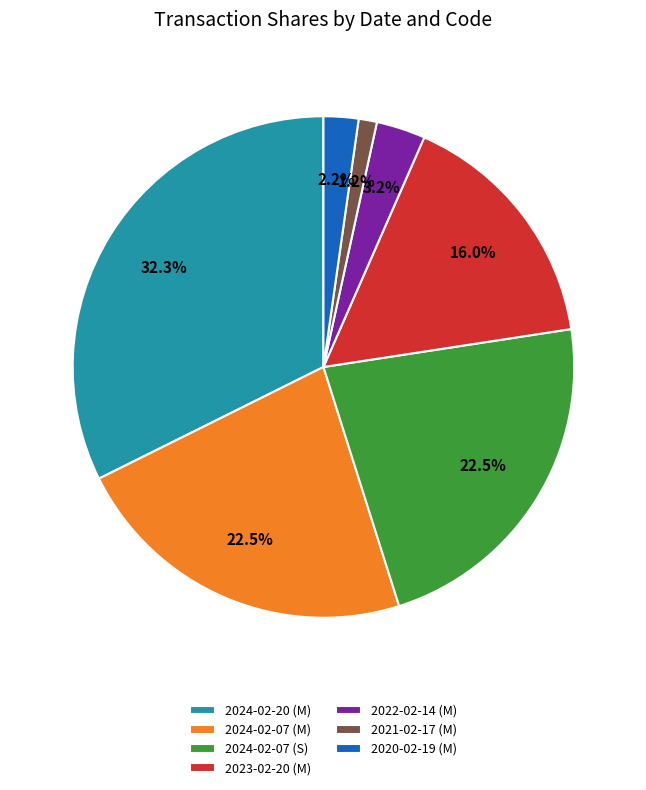

To the nearest percent, what is the difference between the largest and smallest slice percentages?

31%